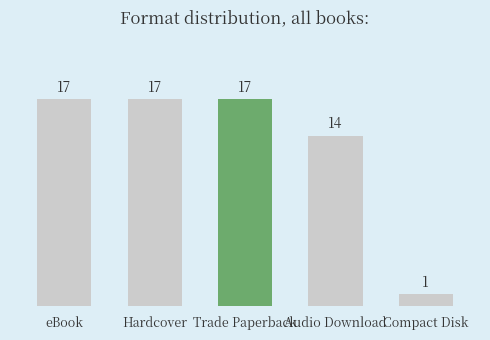

Reading left to right, transcribe all the data shown in this chart.

17	17	17	14	1